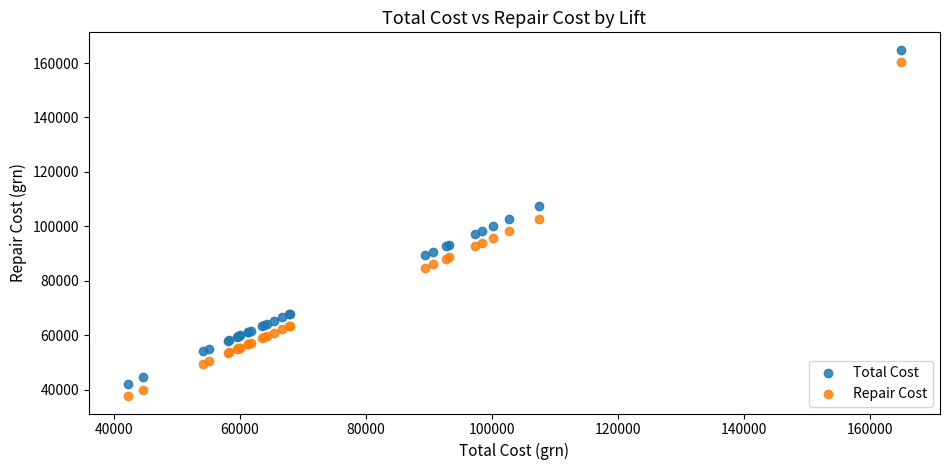

What is the X range (max minus min) for the scatter plot?

122739.8